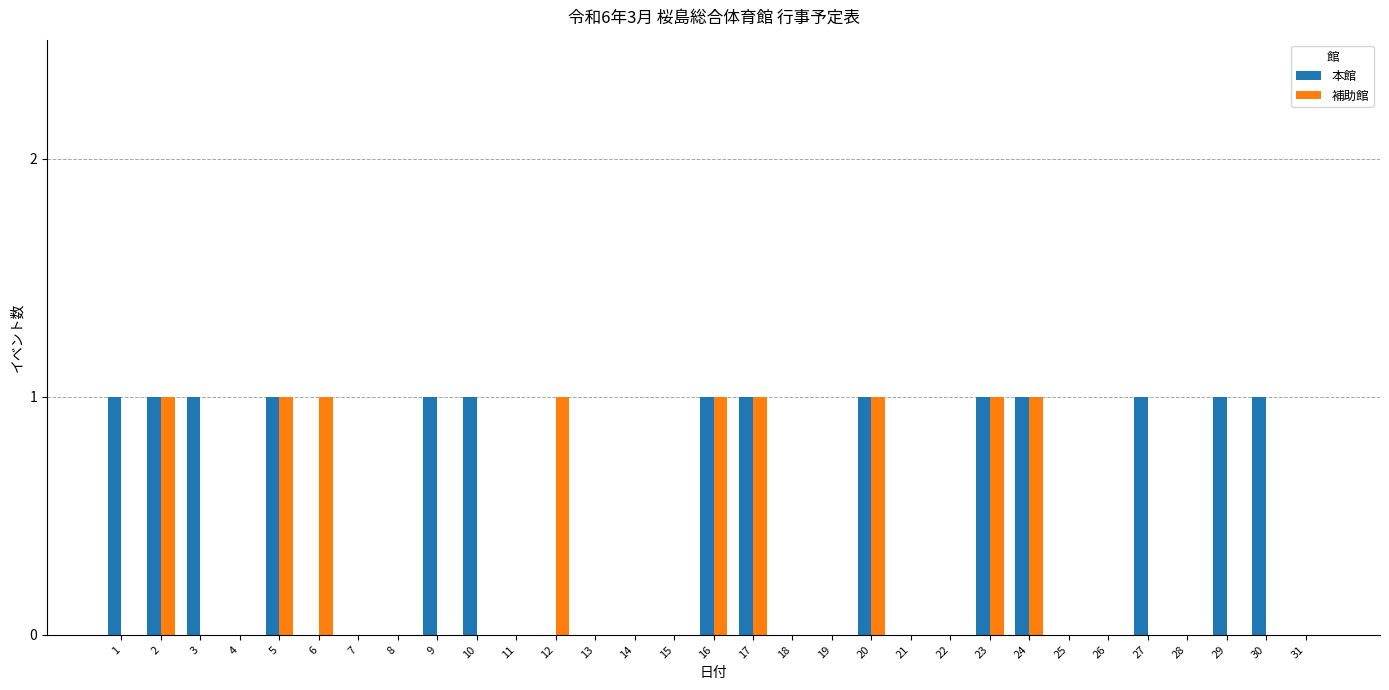

Does the chart contain stacked bars?

No